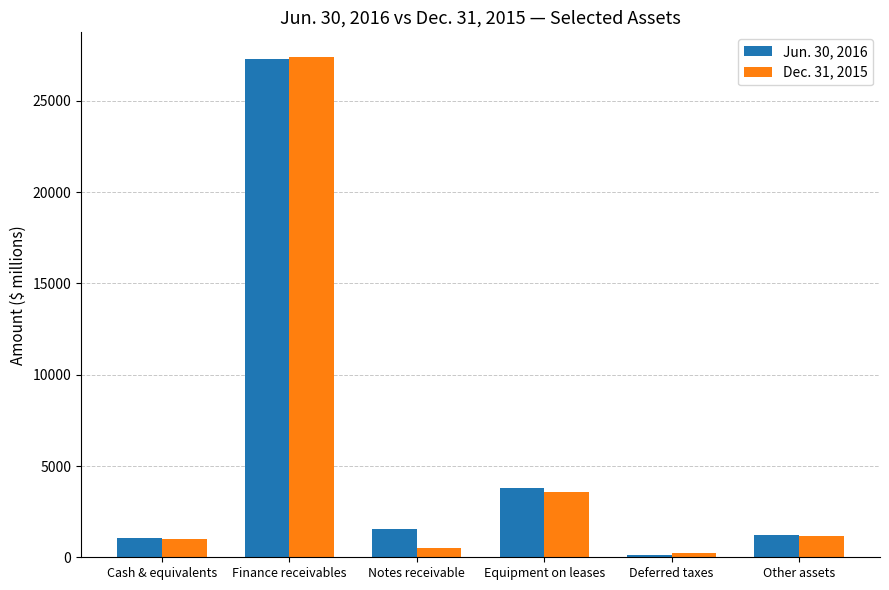

How many values in the Jun. 30, 2016 series are below 1530?

3